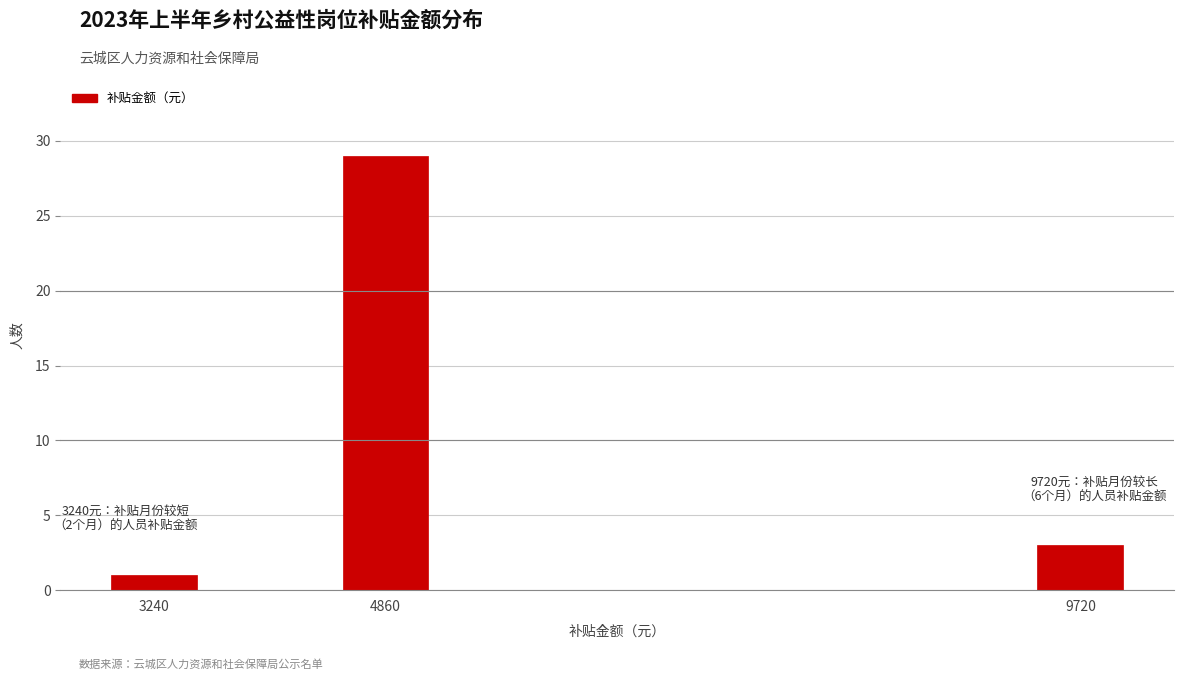

Reading left to right, extract all data points from this chart.

3240=1	4860=29	9720=3